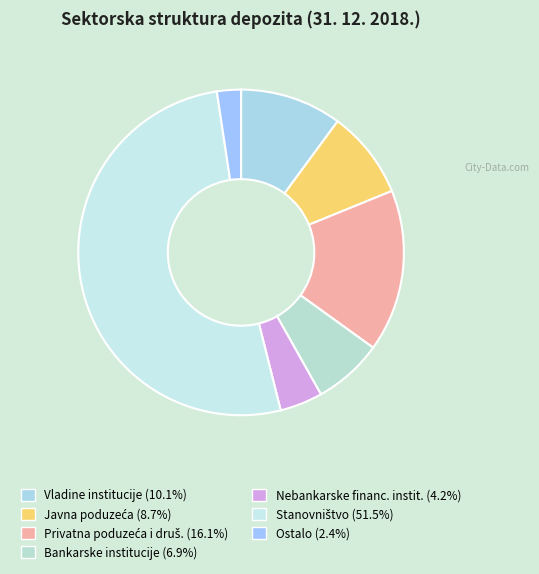

What is the majority slice?

Stanovništvo